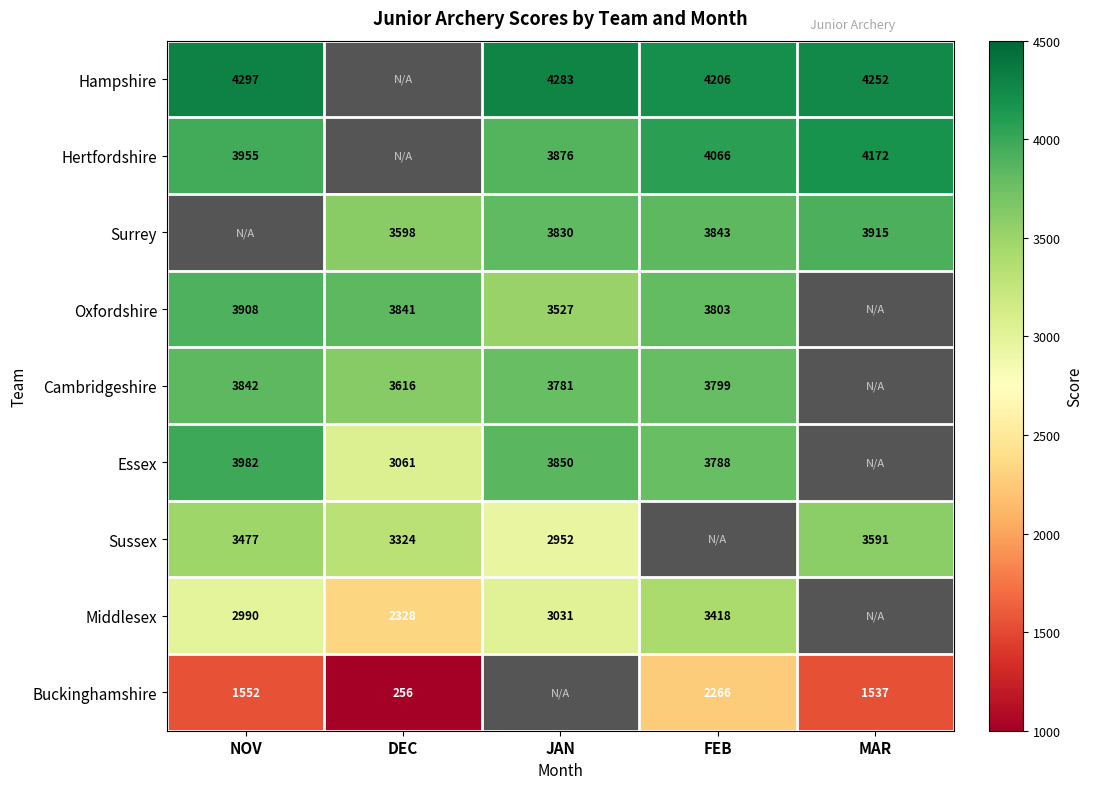

True or false: Buckinghamshire has a value of 256 at DEC.

True